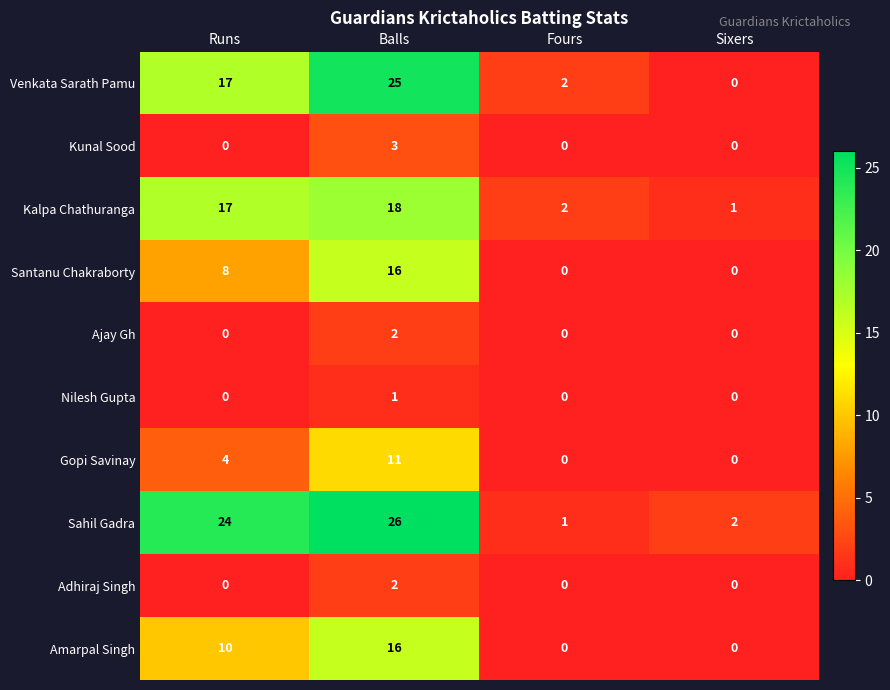

How many data points in Amarpal Singh are less than 10?

2